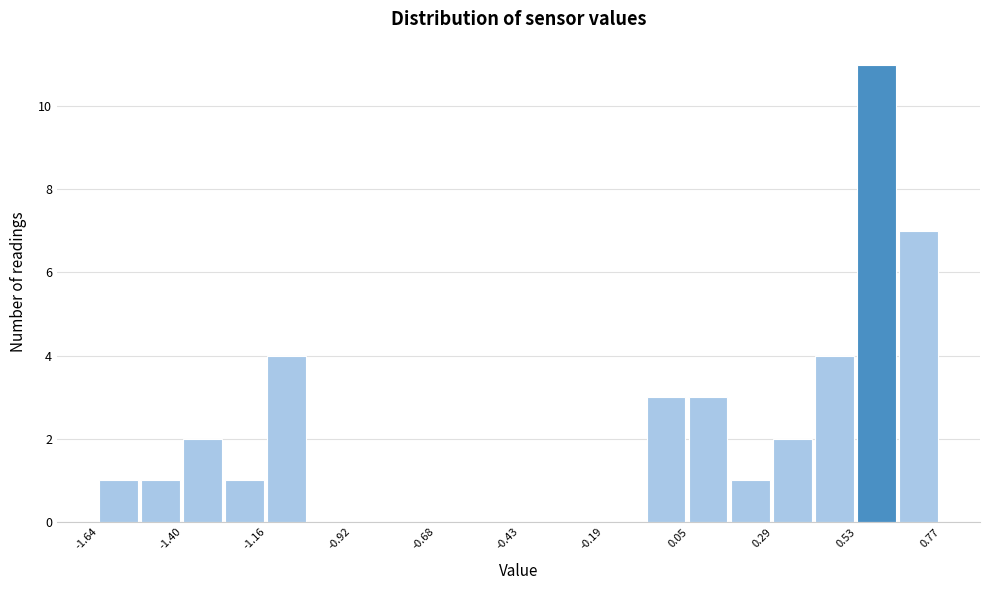

Read against the x-axis, roughly where is the centre of the tallest bar?

0.60